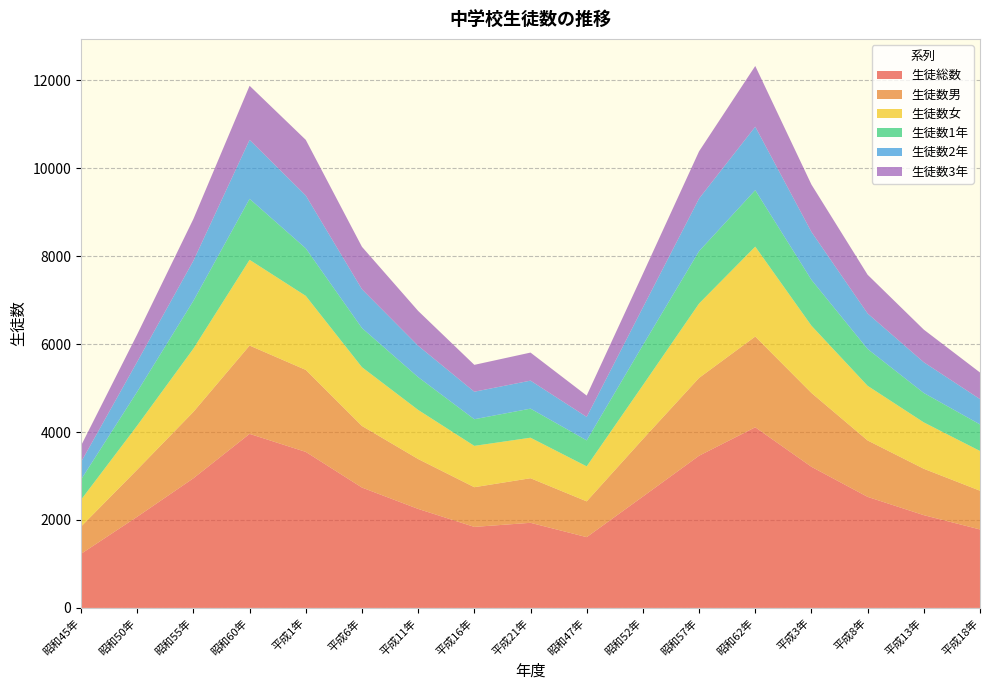

Reading left to right, what are all the values shown in this chart?

生徒総数: 昭和45年=1230	昭和50年=2074	昭和55年=2949	昭和60年=3959	平成1年=3549	平成6年=2738	平成11年=2252	平成16年=1843	平成21年=1936	昭和47年=1610	昭和52年=2533	昭和57年=3462	昭和62年=4109	平成3年=3210	平成8年=2526	平成13年=2110	平成18年=1785
生徒数男: 昭和45年=620	昭和50年=1071	昭和55年=1510	昭和60年=2009	平成1年=1865	平成6年=1401	平成11年=1135	平成16年=903	平成21年=1014	昭和47年=814	昭和52年=1307	昭和57年=1770	昭和62年=2064	平成3年=1680	平成8年=1283	平成13年=1055	平成18年=881
生徒数女: 昭和45年=610	昭和50年=1003	昭和55年=1439	昭和60年=1950	平成1年=1684	平成6年=1337	平成11年=1117	平成16年=940	平成21年=922	昭和47年=796	昭和52年=1226	昭和57年=1692	昭和62年=2045	平成3年=1530	平成8年=1243	平成13年=1055	平成18年=904
生徒数1年: 昭和45年=460	昭和50年=770	昭和55年=1087	昭和60年=1387	平成1年=1081	平成6年=890	平成11年=746	平成16年=606	平成21年=661	昭和47年=591	昭和52年=911	昭和57年=1191	昭和62年=1284	平成3年=1043	平成8年=837	平成13年=669	平成18年=604
生徒数2年: 昭和45年=398	昭和50年=682	昭和55年=912	昭和60年=1342	平成1年=1202	平成6年=883	平成11年=714	平成16年=626	平成21年=637	昭和47年=534	昭和52年=857	昭和57年=1197	昭和62年=1444	平成3年=1090	平成8年=808	平成13年=699	平成18年=576
生徒数3年: 昭和45年=372	昭和50年=622	昭和55年=950	昭和60年=1230	平成1年=1266	平成6年=965	平成11年=792	平成16年=611	平成21年=638	昭和47年=485	昭和52年=765	昭和57年=1074	昭和62年=1381	平成3年=1077	平成8年=881	平成13年=742	平成18年=605